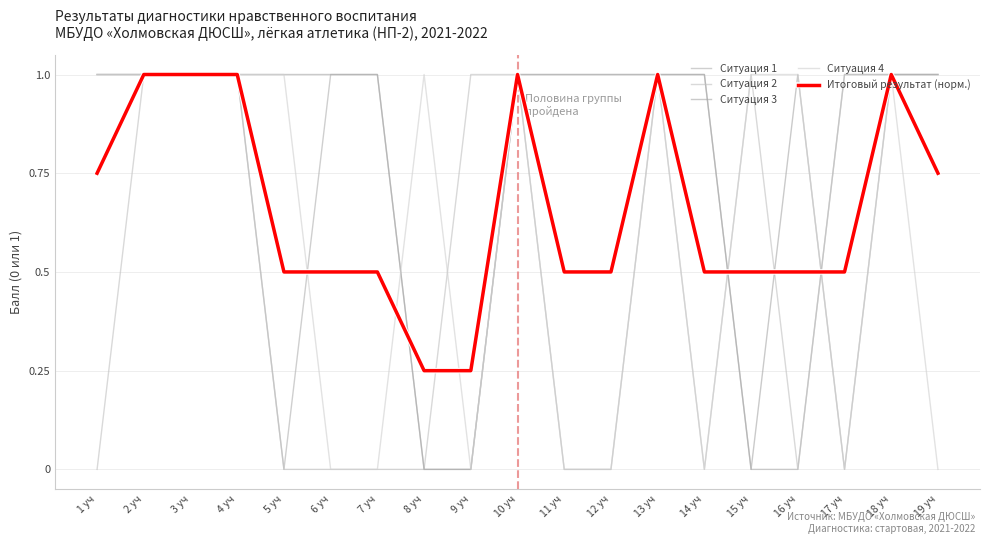

Does the chart have visible grid lines?

Yes